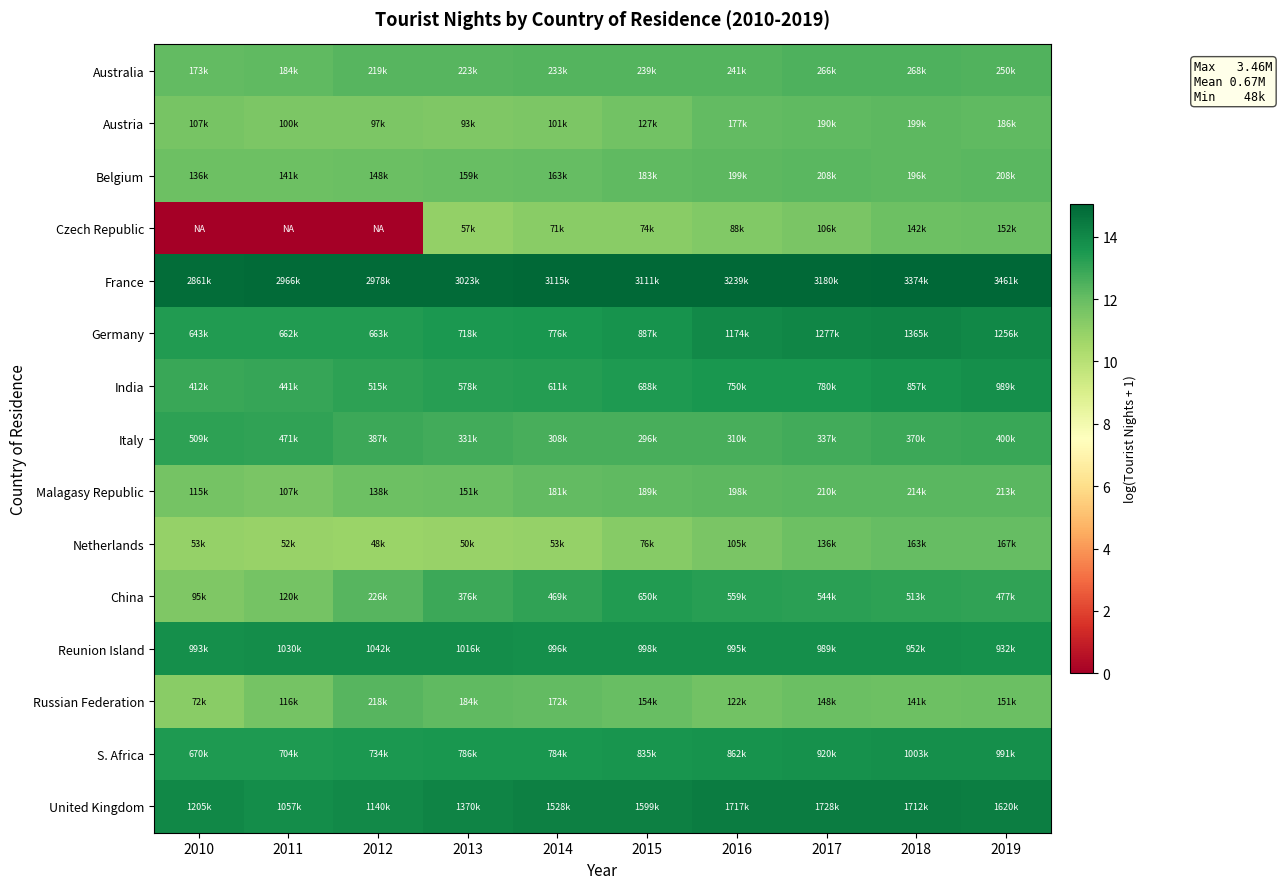

Count the number of data series in this chart.

15